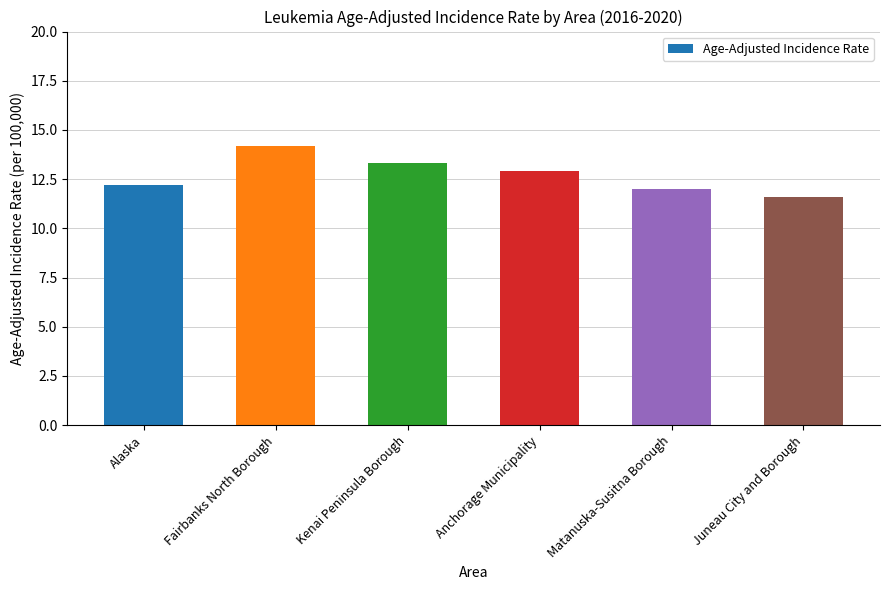

The chart shows a value of 12.2 at Alaska. True or false?

True